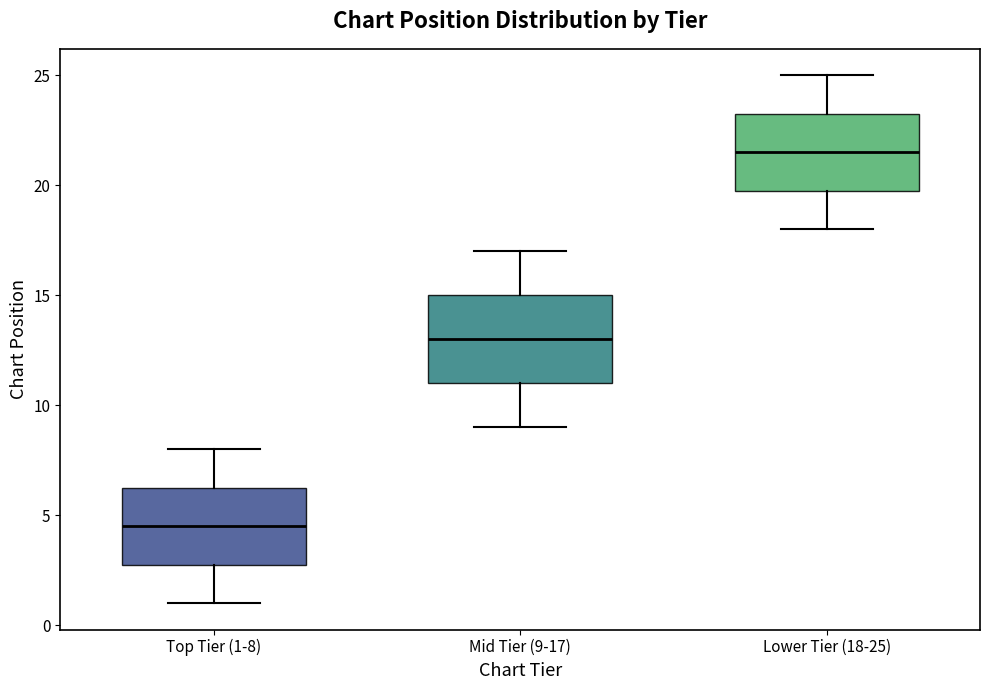

Which box has the highest median line?

Lower Tier (18-25)